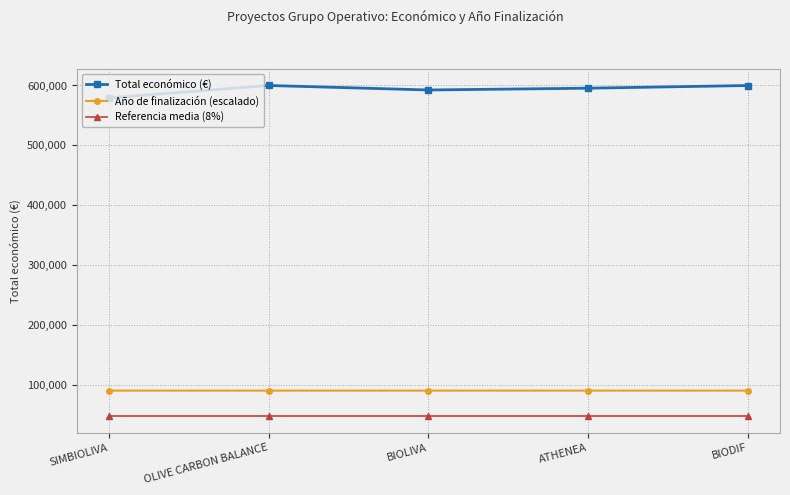

What is the minimum value shown in the chart?

47471.7